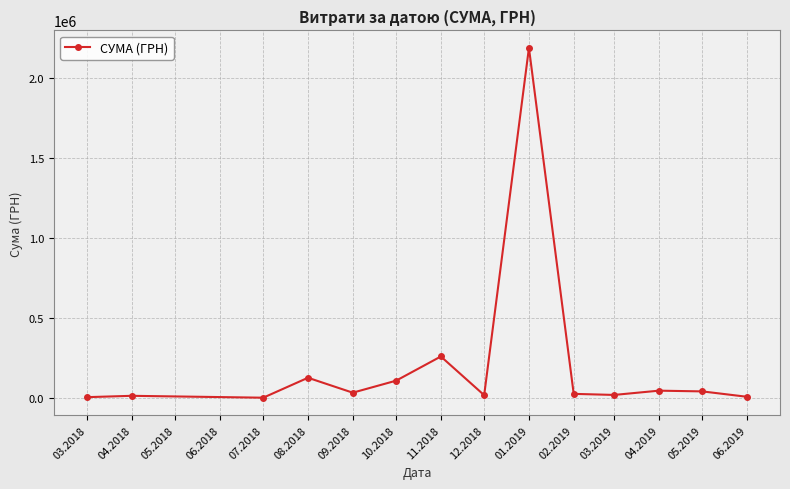

True or false: the data has more than 1 interior local peaks.

True